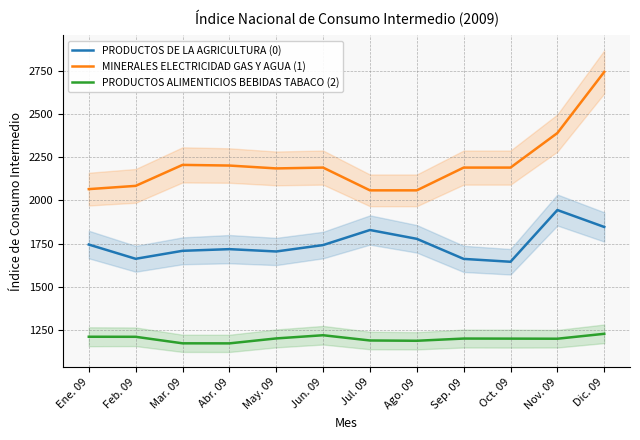

What are all the series names shown in the legend?

PRODUCTOS DE LA AGRICULTURA (0), MINERALES ELECTRICIDAD GAS Y AGUA (1), PRODUCTOS ALIMENTICIOS BEBIDAS TABACO (2)